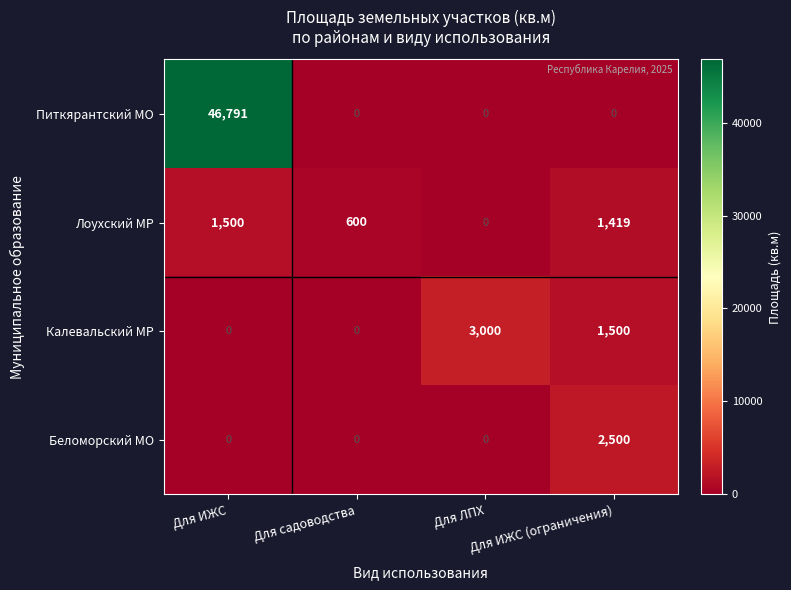

Count the Беломорский МО values in the range 0 to 2500.

4